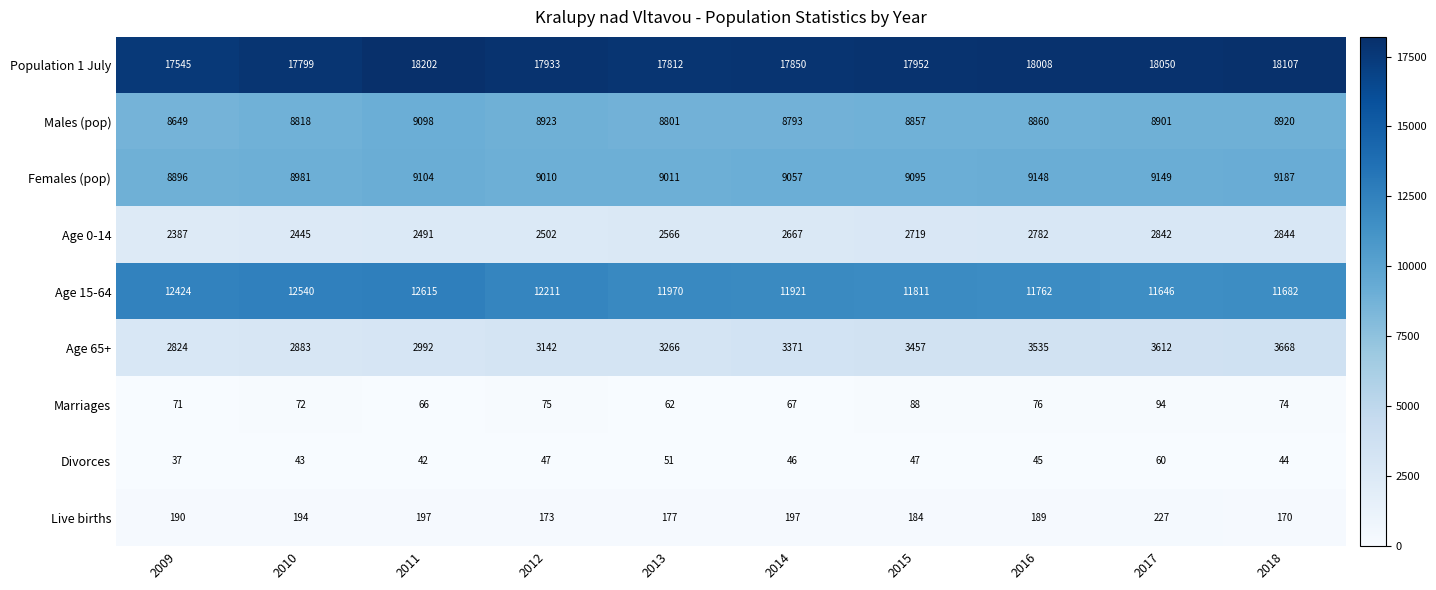

Which series has the largest range (max minus min)?

Age 15-64